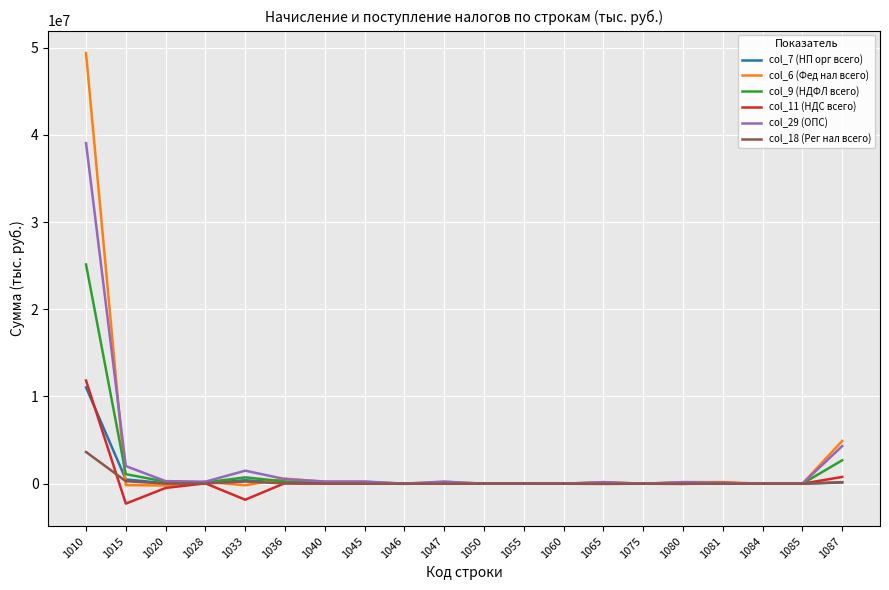

The value of col_29 (ОПС) at 1050 is 0. True or false?

True